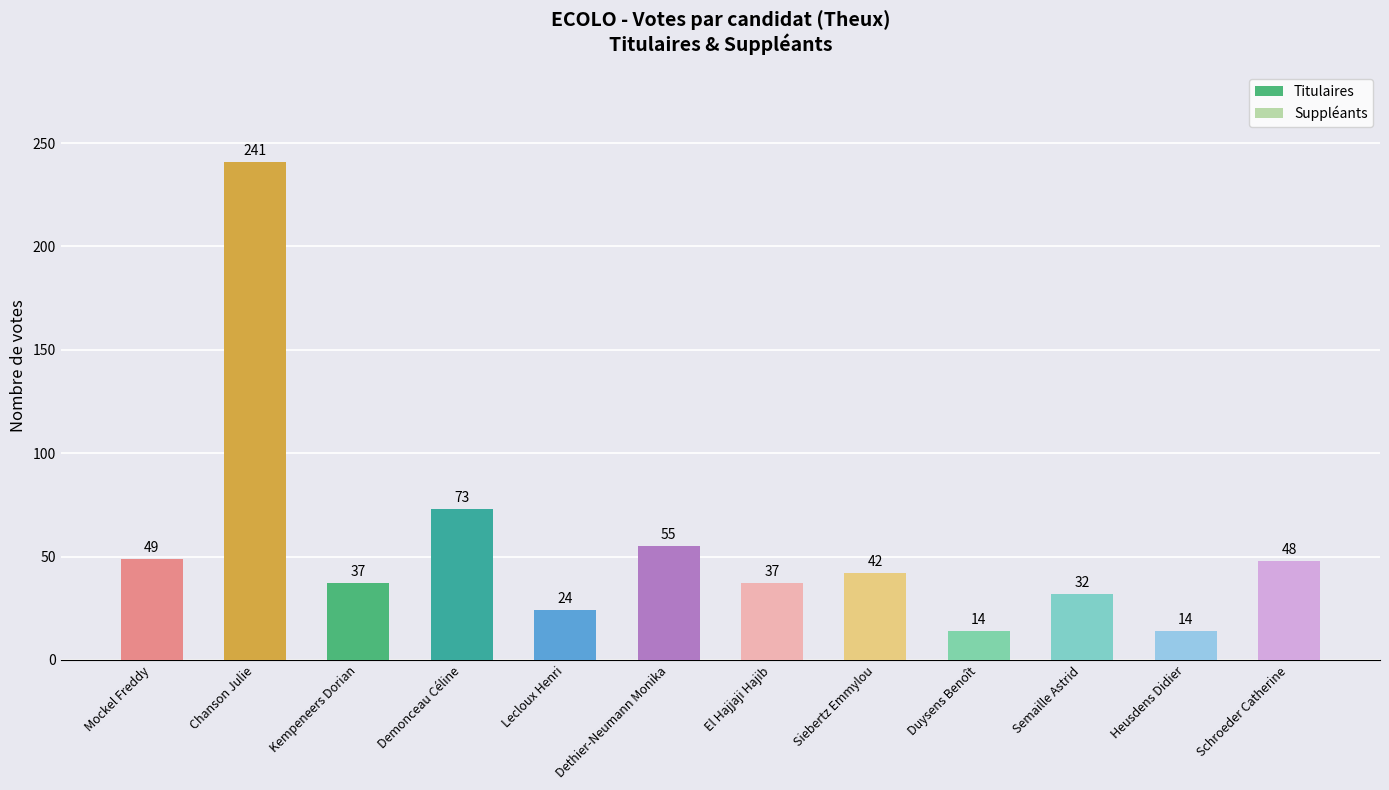

How many series are shown in this chart?

1